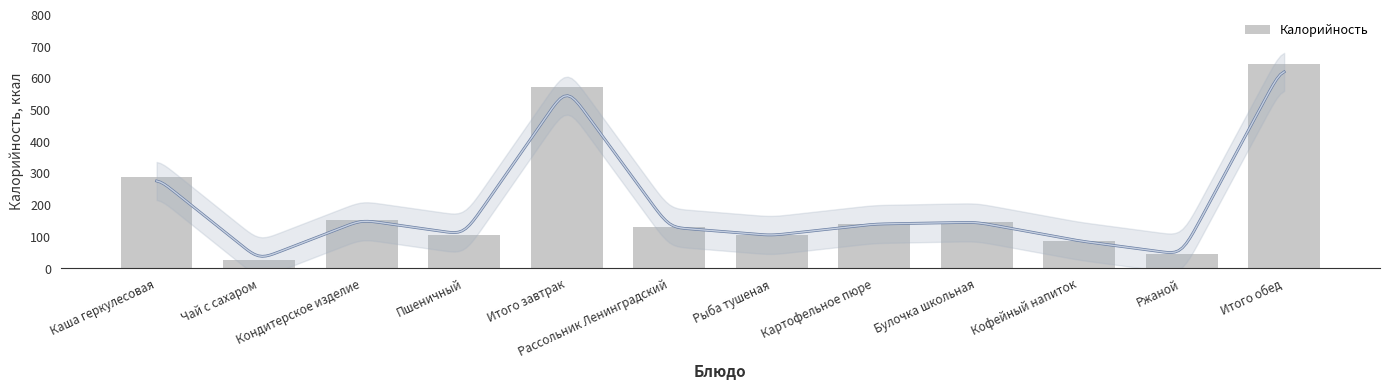

Which category has the lowest value across all series?

Чай с сахаром